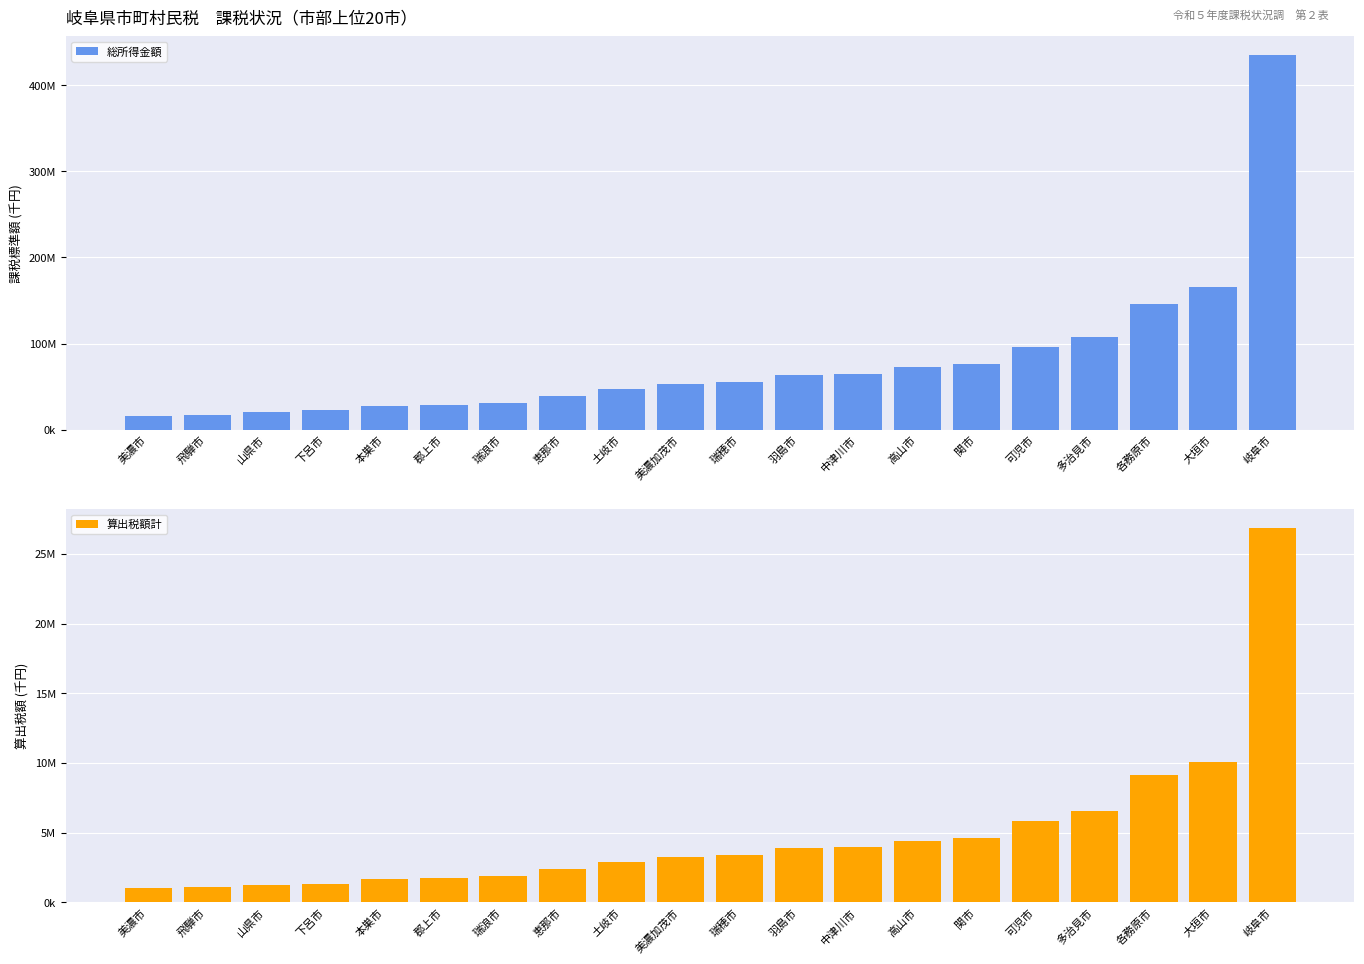

List the labels in order of 総所得金額 value, smallest first.

美濃市, 飛騨市, 山県市, 下呂市, 本巣市, 郡上市, 瑞浪市, 恵那市, 土岐市, 美濃加茂市, 瑞穂市, 羽島市, 中津川市, 高山市, 関市, 可児市, 多治見市, 各務原市, 大垣市, 岐阜市